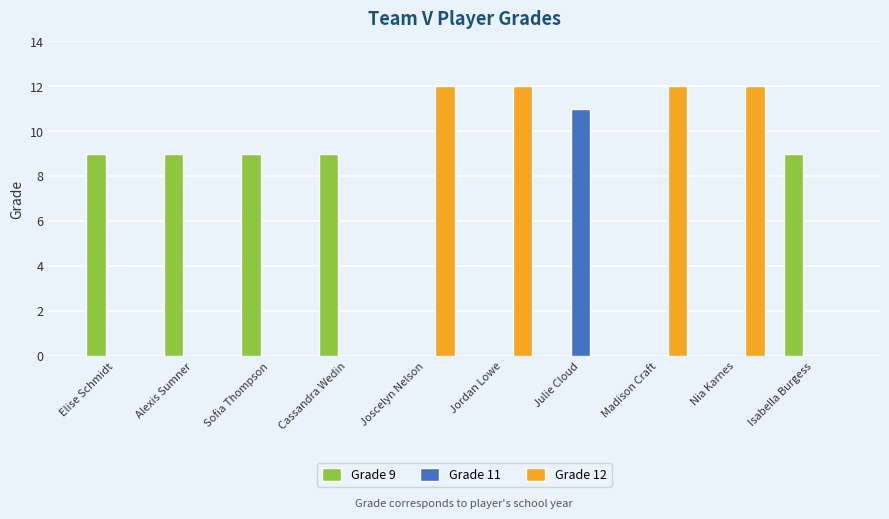

Are the bars horizontal?

No